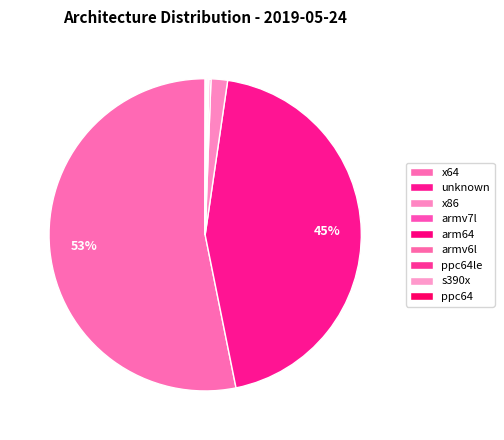

What percentage is NOT represented by unknown?

55.5%